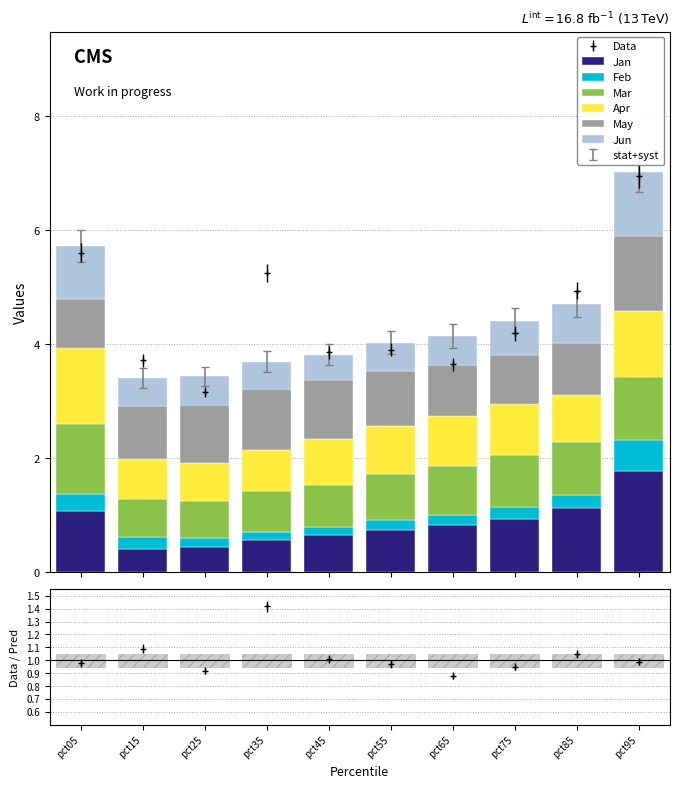

At which category is the sum across all series the highest?

pct95